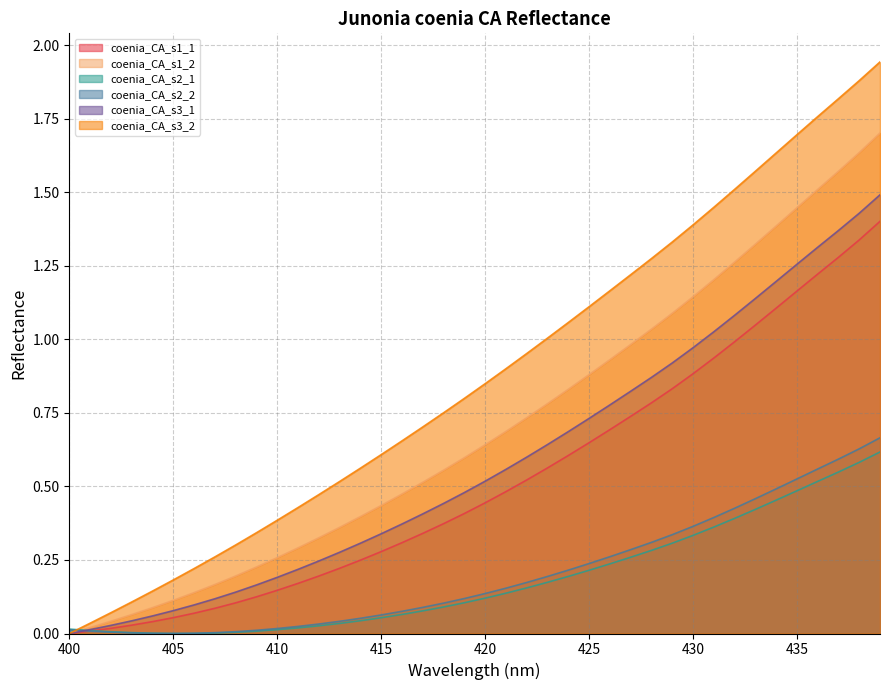

The value of coenia_CA_s3_2 at 410 is 0.4. True or false?

True